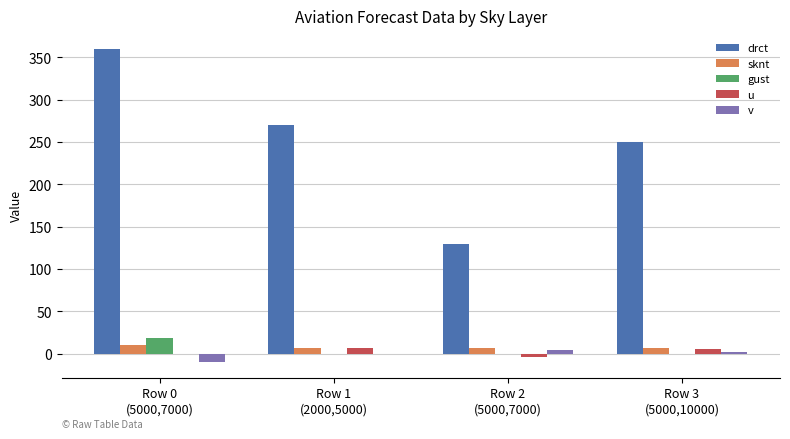

What are all the series names shown in the legend?

drct, sknt, gust, u, v